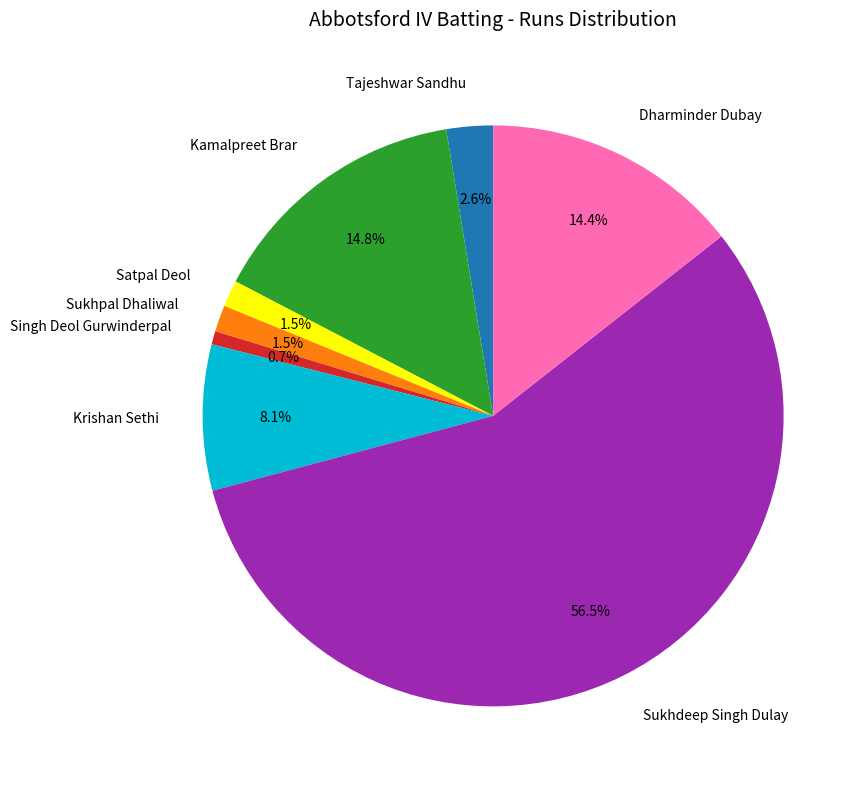

To the nearest percent, what is the average slice percentage?

12%